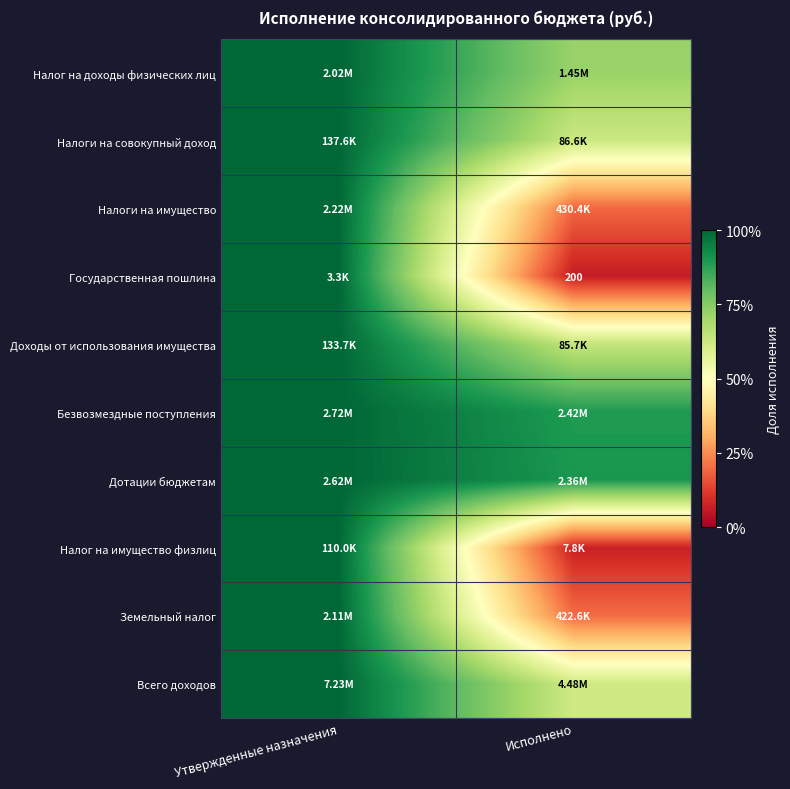

What is the difference between the maximum and minimum values in the Всего доходов series?

0.4